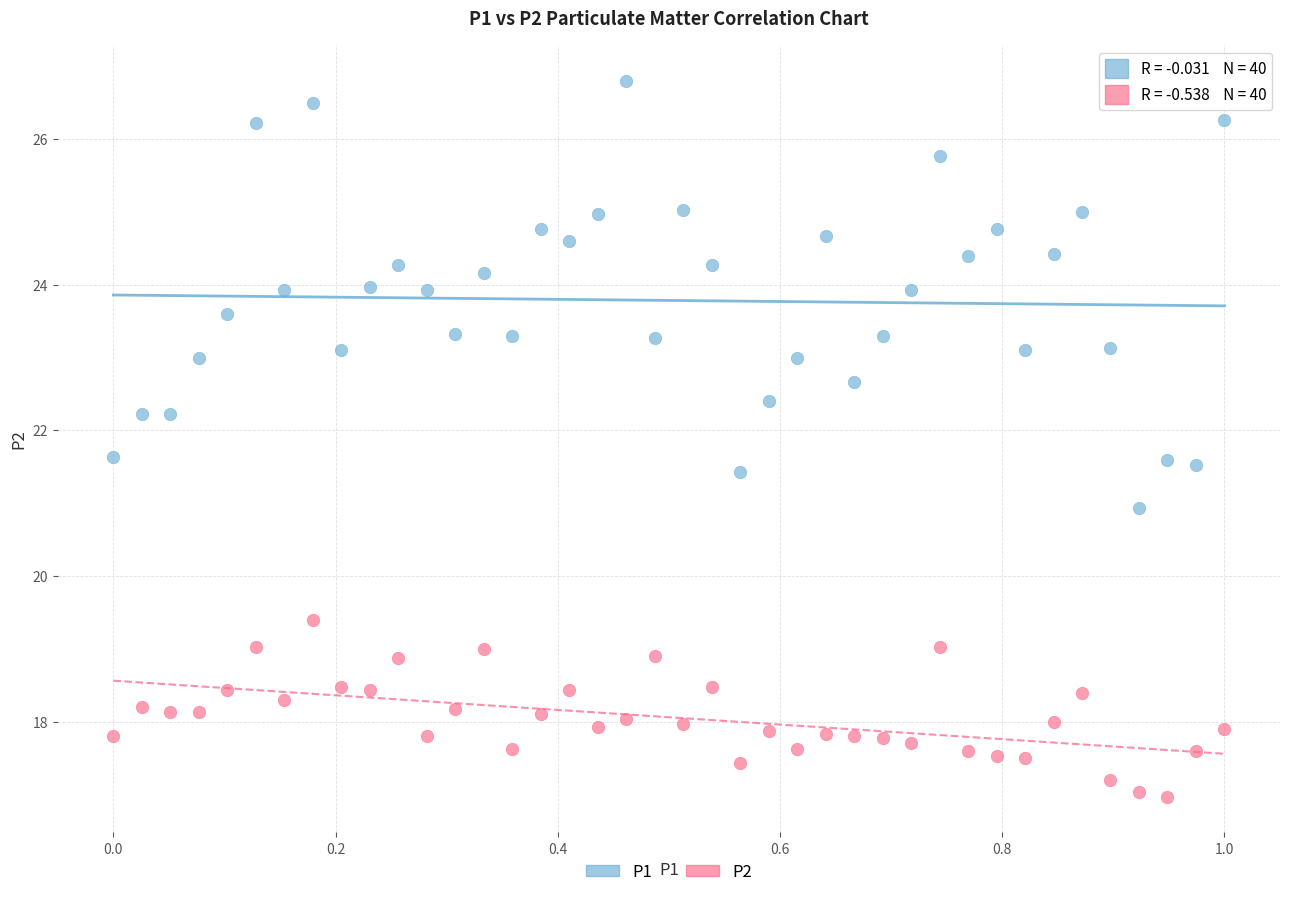

Which series has the largest Y range (max minus min)?

P1